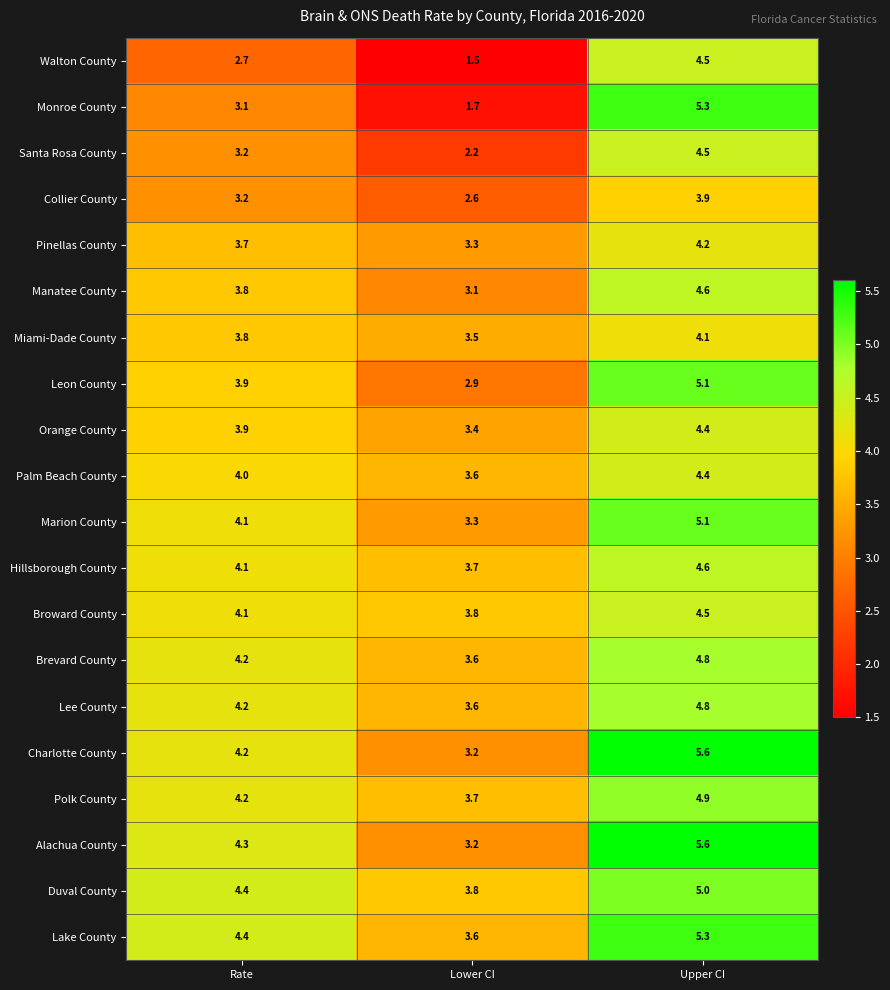

The Marion County series shows 5.1 at Upper CI. True or false?

True